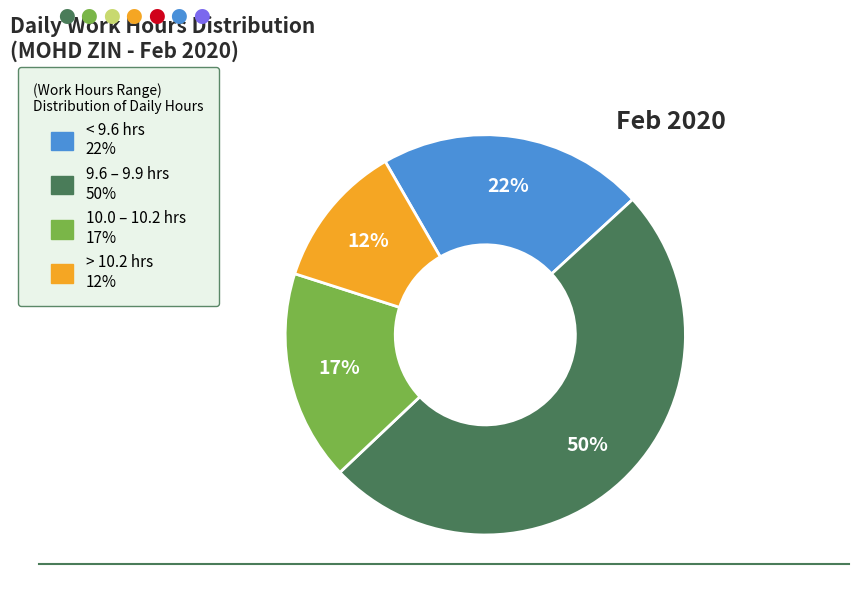

To the nearest percent, what is the average slice percentage?

25%